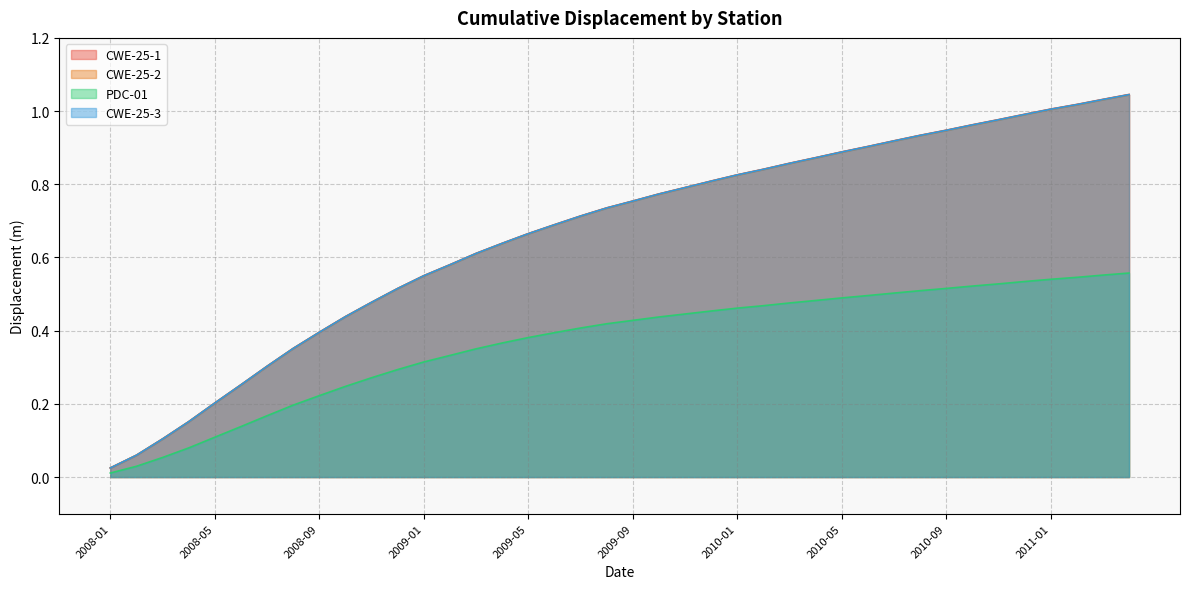

How many series are shown in this chart?

4